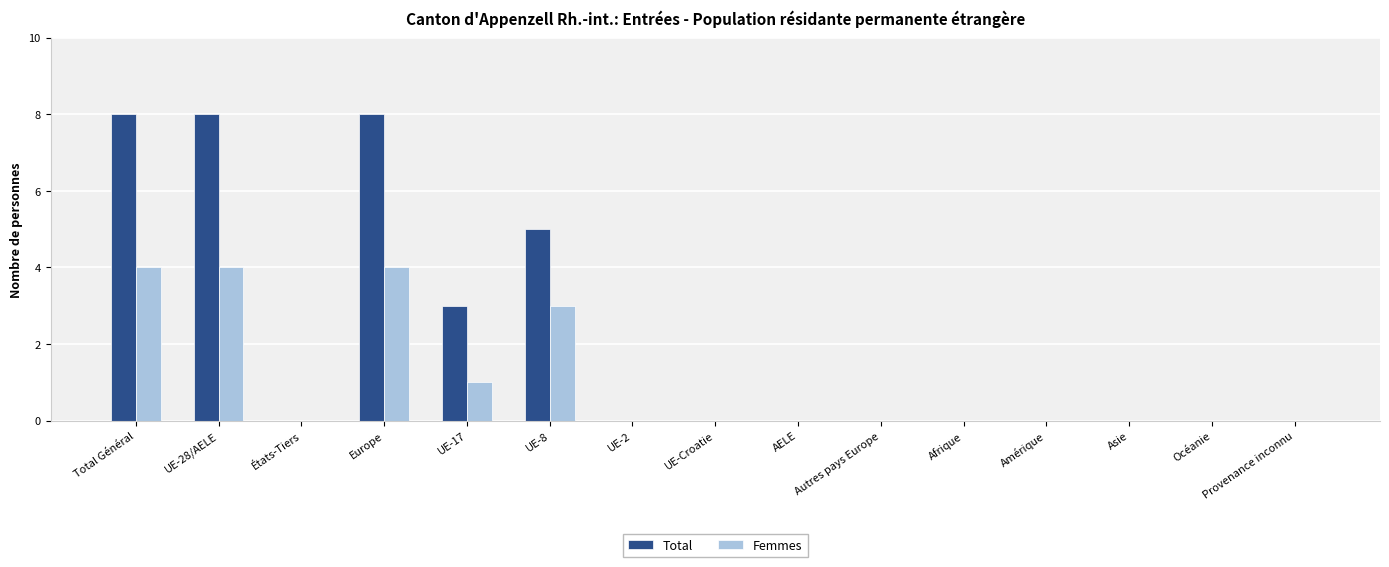

What is the maximum value for Total?

8